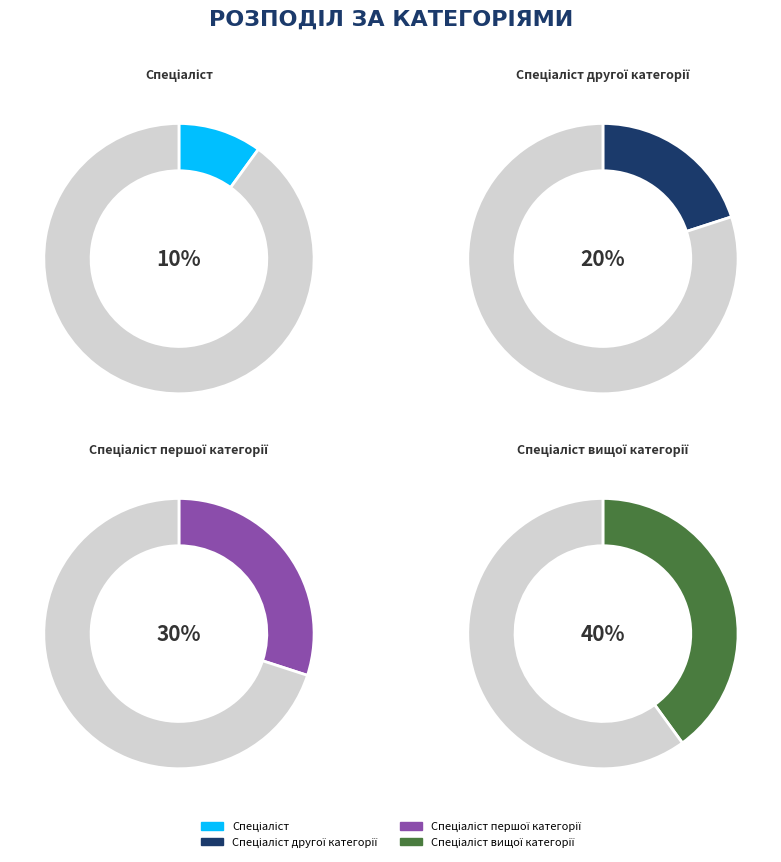

Is the sum of Спеціаліст другої категорії and Спеціаліст першої категорії greater than half?

No